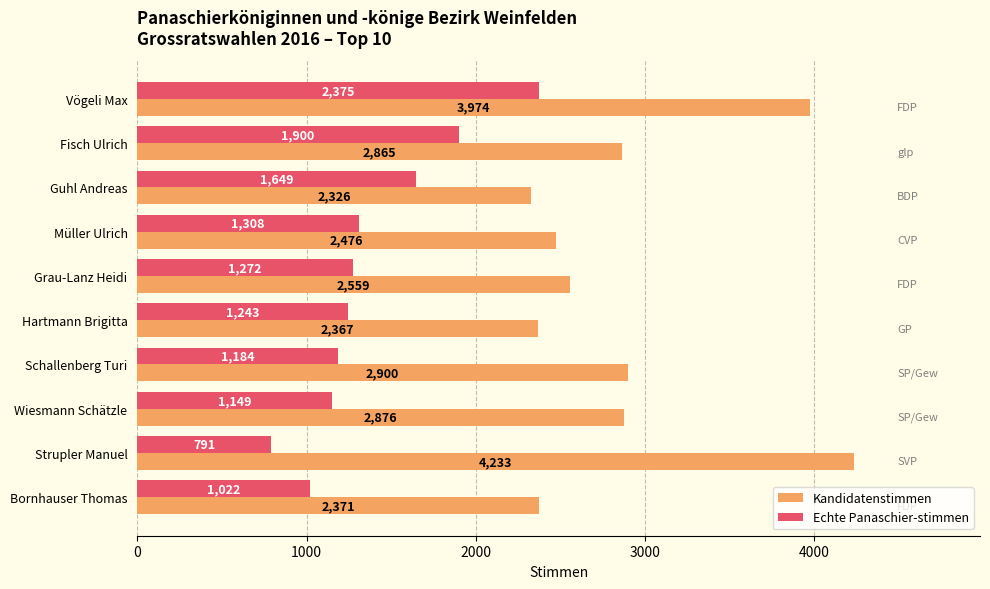

The value of Kandidatenstimmen at Vögeli Max is 3974. True or false?

True